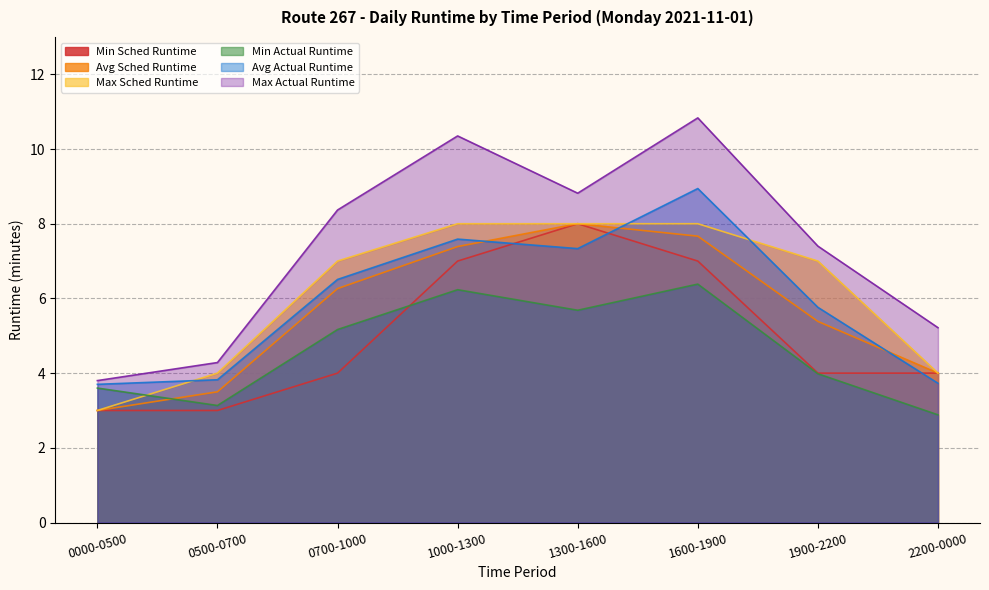

Is the value of Avg Sched Runtime at 1000-1300 greater than the value of Max Sched Runtime at 2200-0000?

Yes